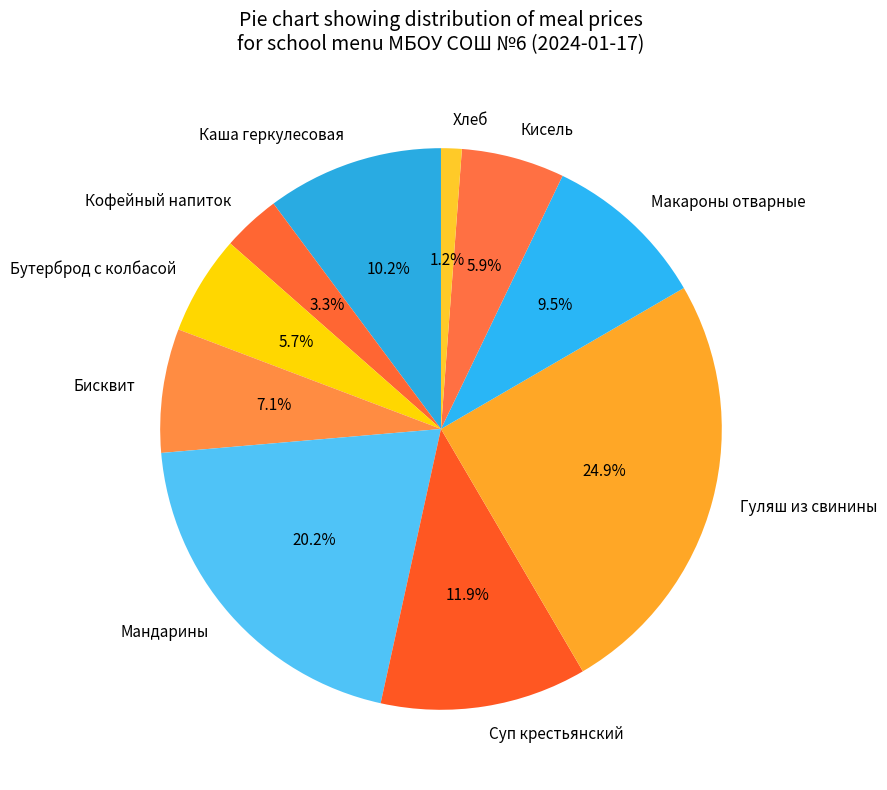

Which has a higher value, Суп крестьянский or Каша геркулесовая?

Суп крестьянский